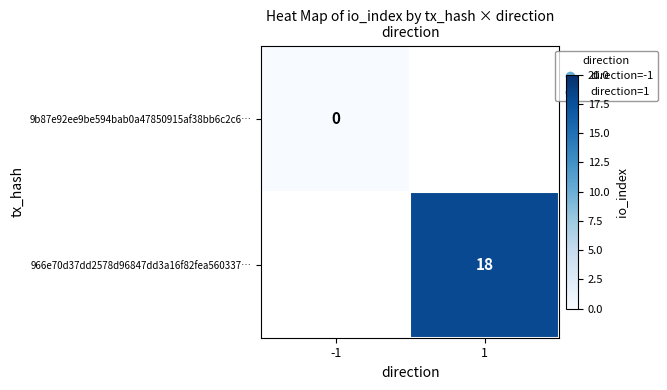

The value of 966e70d37dd2578d96847dd3a16f82fea560337… at 1 is 18. True or false?

True